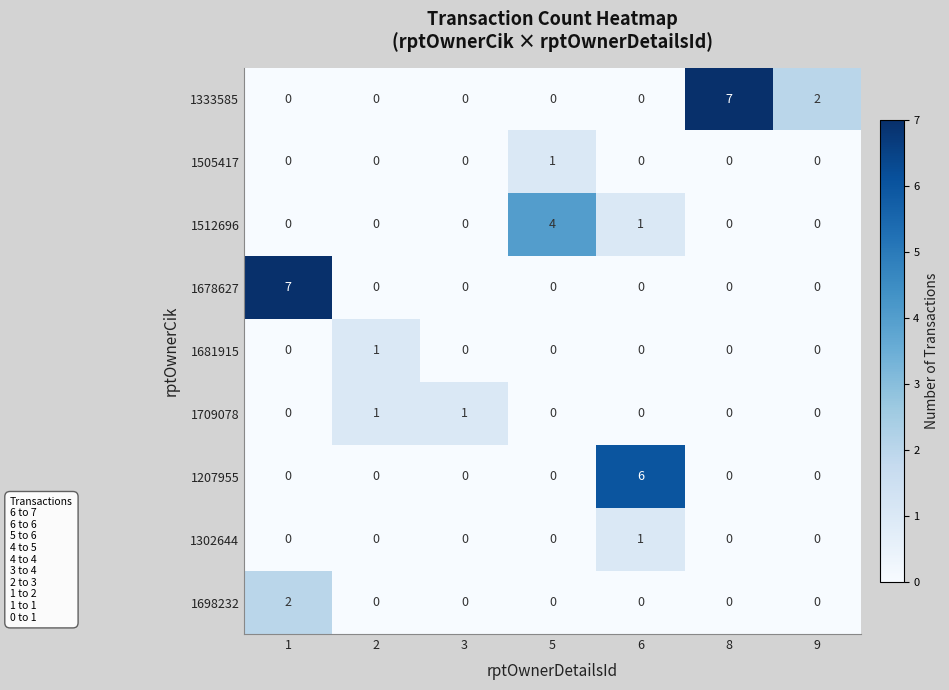

What is the difference between the highest and lowest values at 9?

2